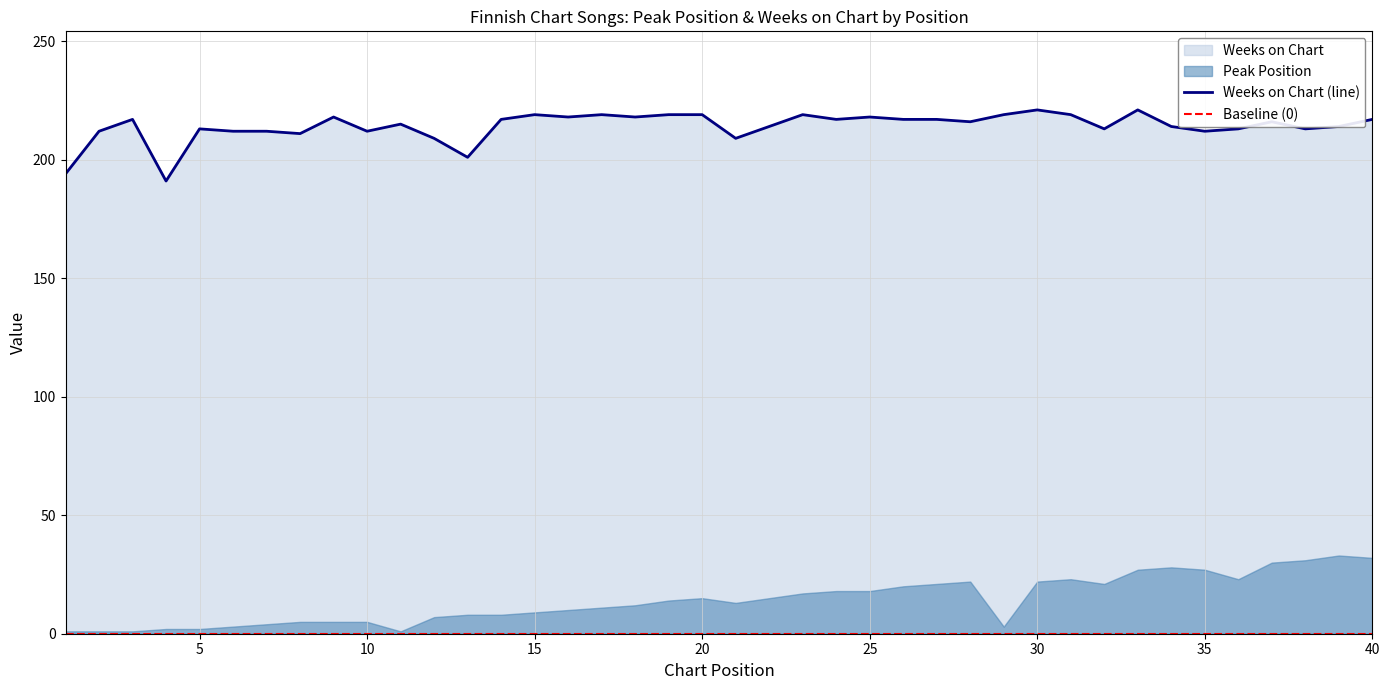

Read the value at 27, to the nearest 5.

215